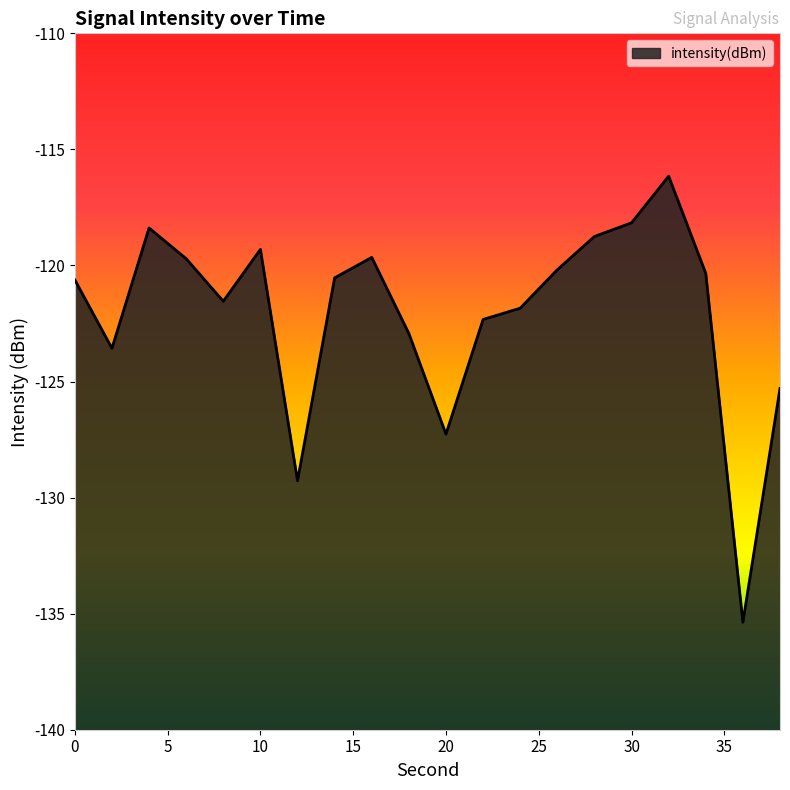

Which has a higher value, 16 or 12?

16